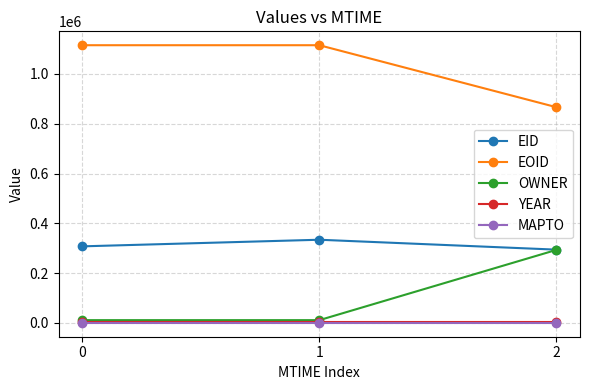

What is the greatest value displayed?

1115470